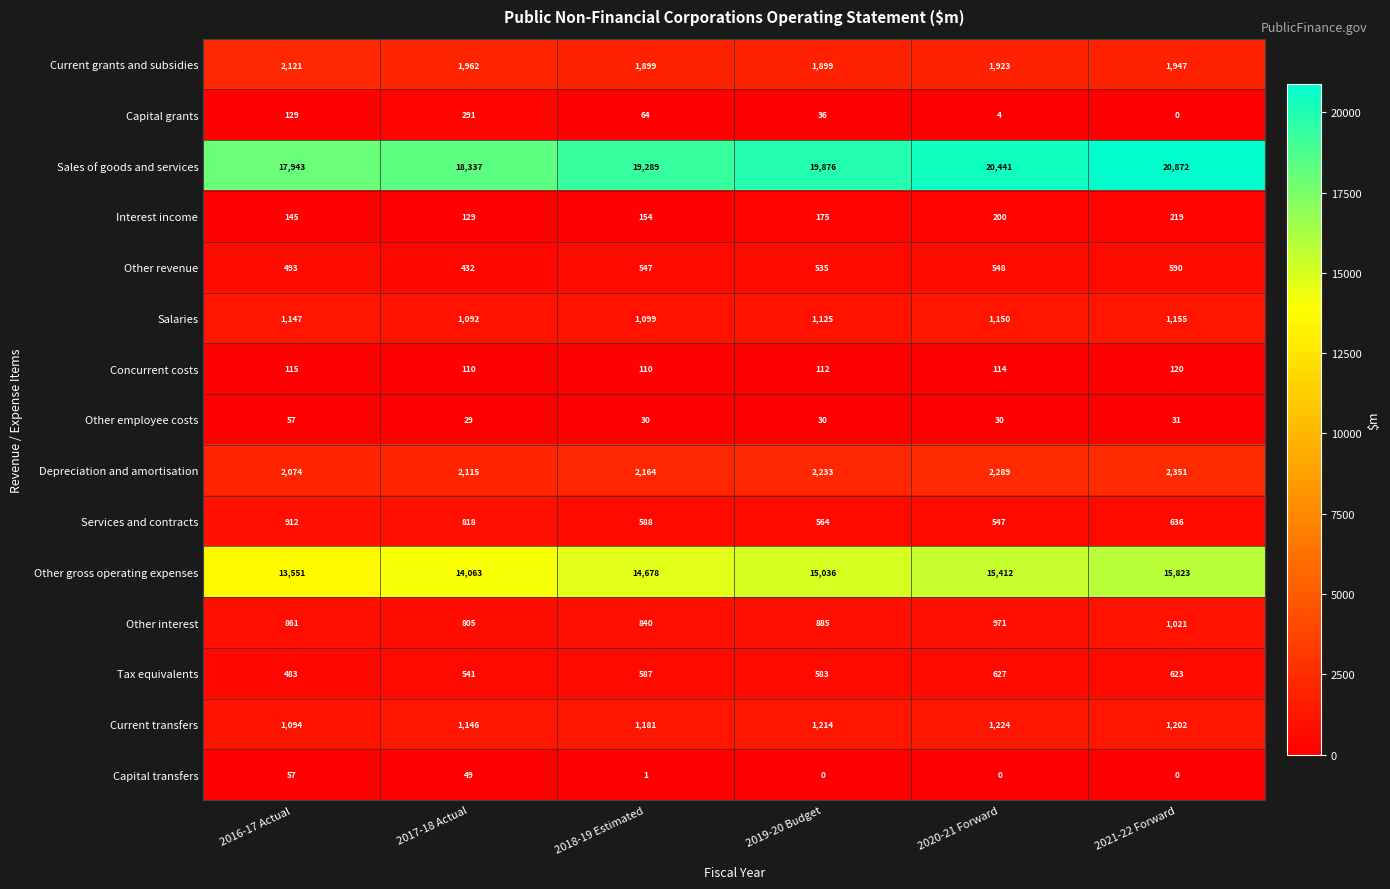

What is the sum of the Capital grants values at 2019-20 Budget and 2018-19 Estimated?

100